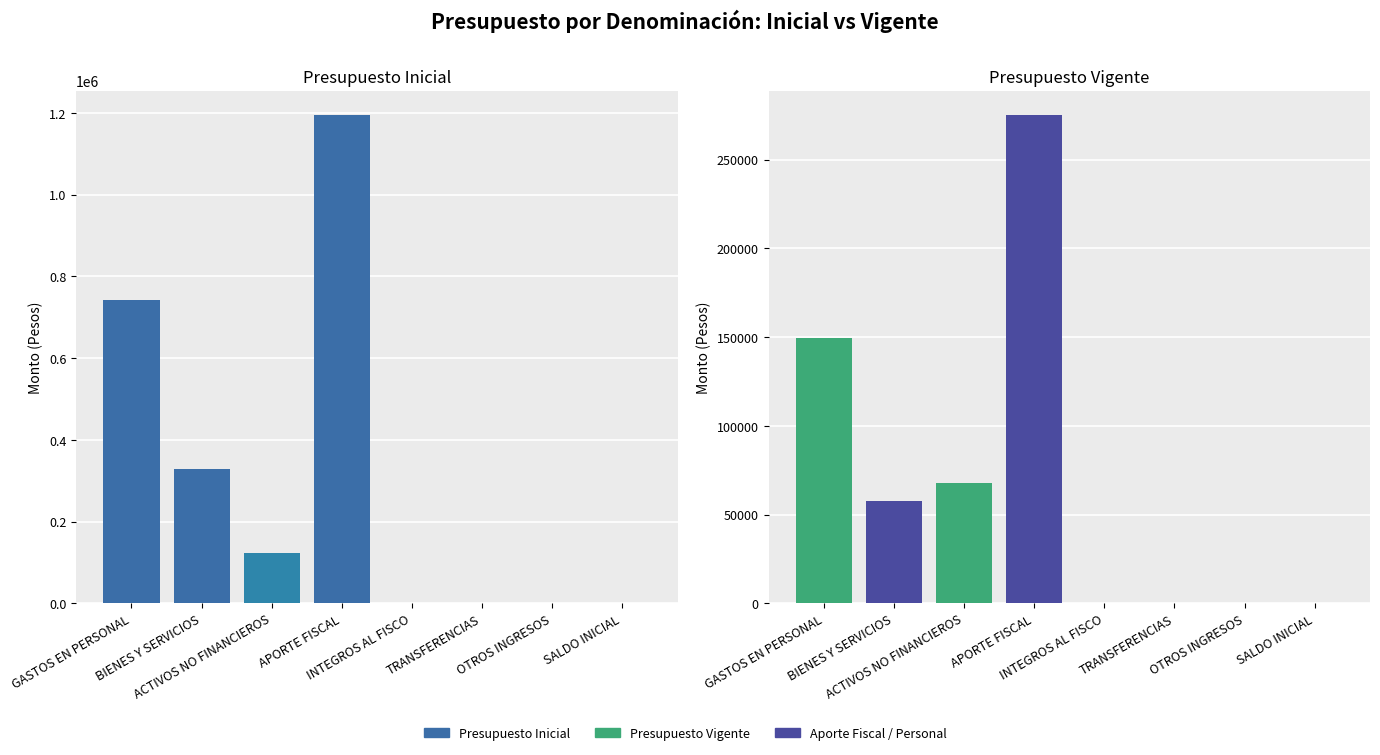

Reading left to right, what are all the values shown in this chart?

Presupuesto Inicial: GASTOS EN PERSONAL=741532	BIENES Y SERVICIOS=329428	ACTIVOS NO FINANCIEROS=123058	APORTE FISCAL=1194008	INTEGROS AL FISCO=20	TRANSFERENCIAS=10	OTROS INGRESOS=10	SALDO INICIAL=10
Presupuesto Vigente: GASTOS EN PERSONAL=149532	BIENES Y SERVICIOS=57428	ACTIVOS NO FINANCIEROS=68058	APORTE FISCAL=275008	INTEGROS AL FISCO=20	TRANSFERENCIAS=10	OTROS INGRESOS=10	SALDO INICIAL=10